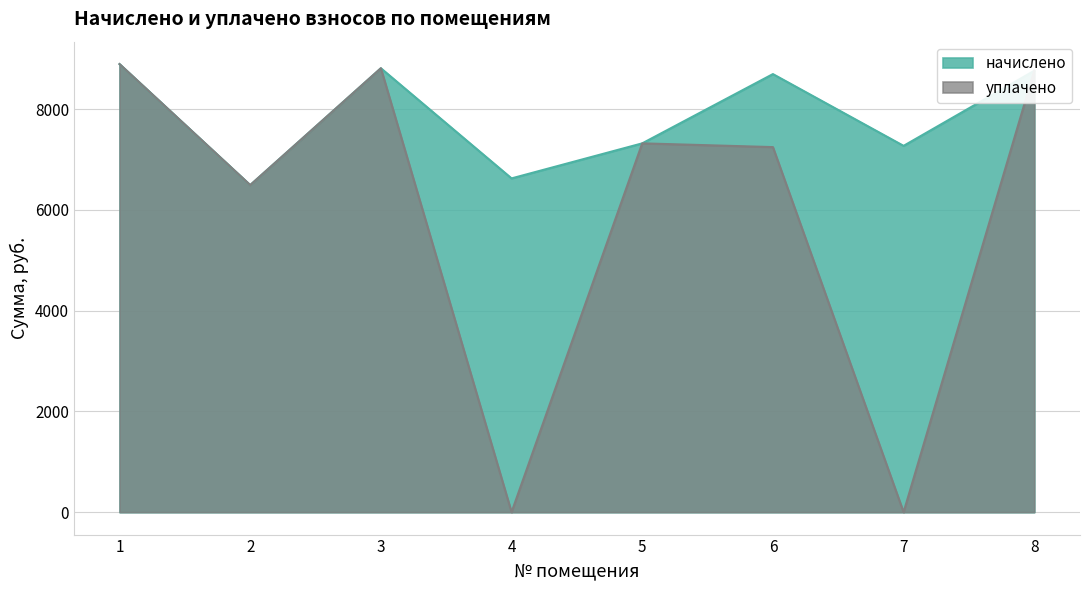

Where is начислено nearest to the value 7692?

5